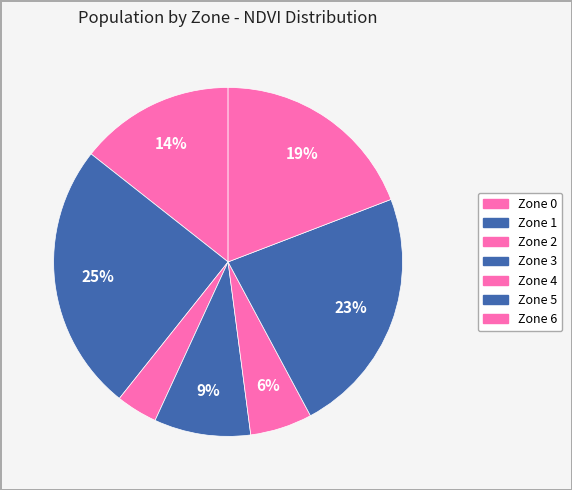

Combined, do Zone 0 and Zone 2 account for over 50%?

No